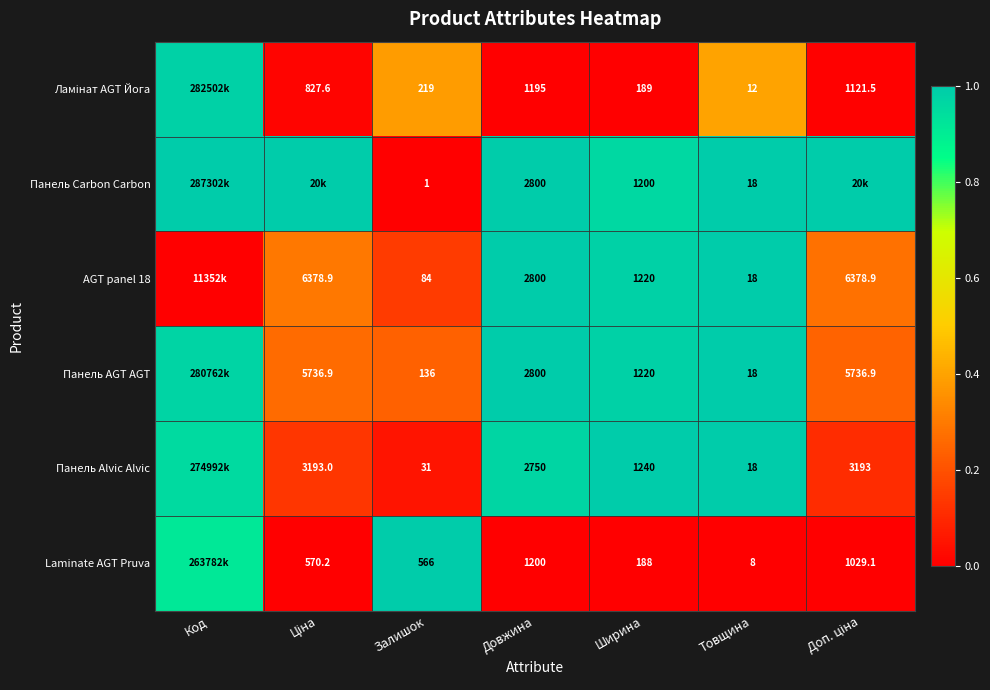

Is the value of Панель Carbon Carbon at Товщина greater than the value of Laminate AGT Pruva at Товщина?

Yes